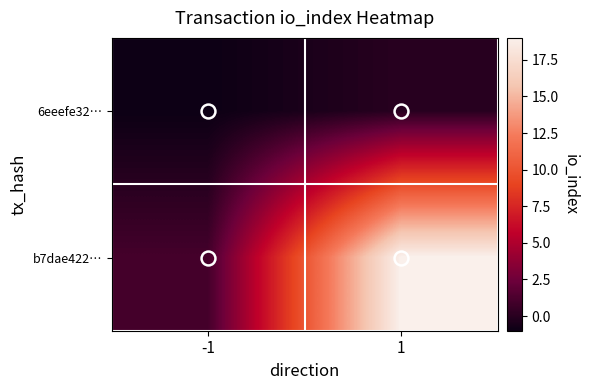

Which series has the widest spread of values?

b7dae422…